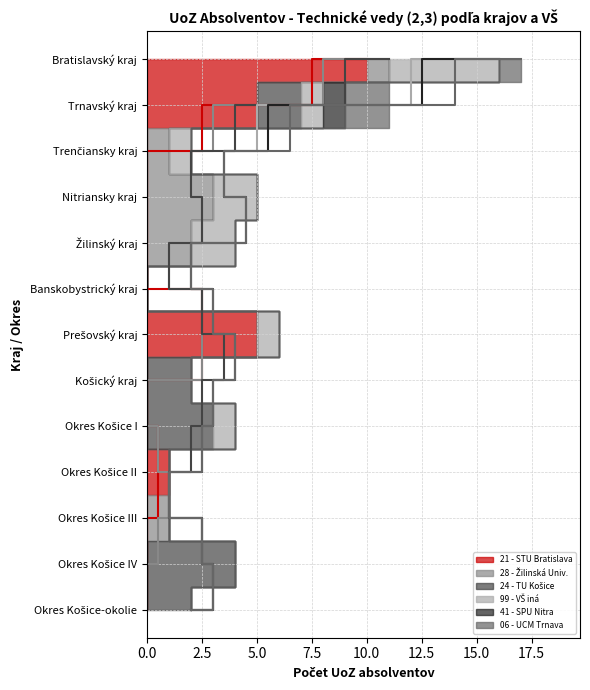

Reading left to right, transcribe all the data shown in this chart.

21 - SLOVENSKÁ TECHNICKÁ UNIVERZITA: 10	5	0	0	0	0	5	0	0	1	0	0	0
28 - ŽILINSKÁ UNIVERZITA: 1	0	1	3	2	0	0	0	0	0	1	0	0
24 - TECHNICKÁ UNIVERZITA KOŠICE: 0	2	0	0	0	0	0	2	3	0	0	4	2
99 - VŠ iná: 5	1	1	2	2	0	1	0	1	0	0	0	0
41 - SLOVENSKÁ POĽNOHOSPODÁRSKA UNIVERZ: 0	1	0	0	0	0	0	0	0	0	0	0	0
06 - UNIVERZITA sv. CYRILA A METODA: 1	2	0	0	0	0	0	0	0	0	0	0	0